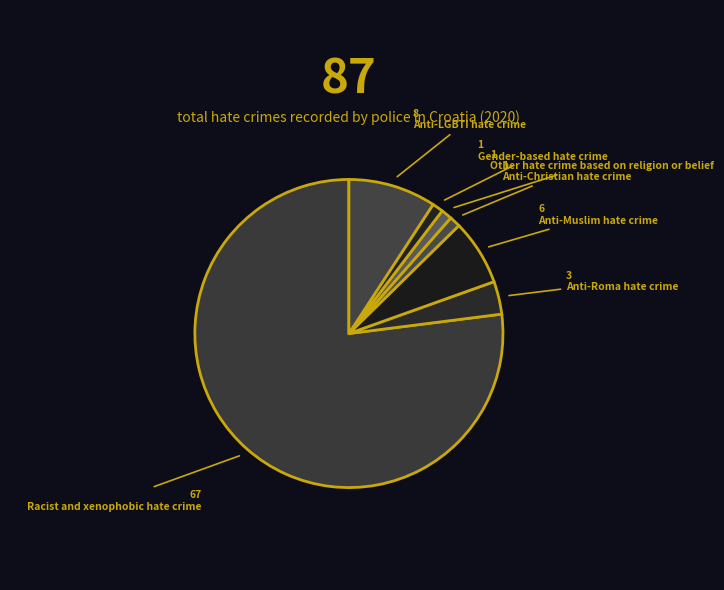

To the nearest percent, what portion does Anti-Muslim hate crime represent?

7%